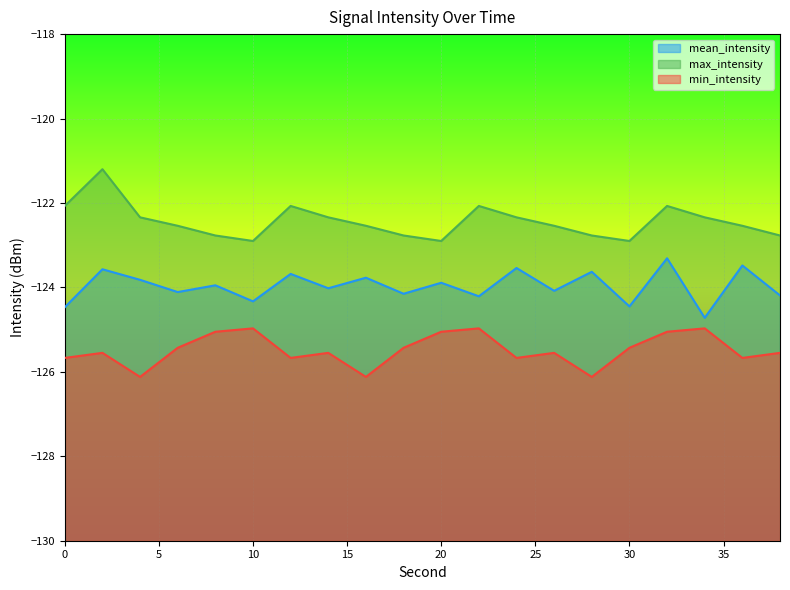

Between 36 and 38, which series saw the biggest shift?

mean_intensity